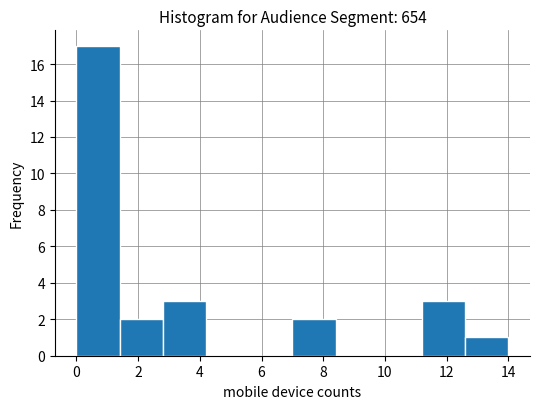

What is the height of the bar covering 0.0 to 1.4 on the x-axis? The values are not printed on the chart, so give them approximately, as read against the axis.

17